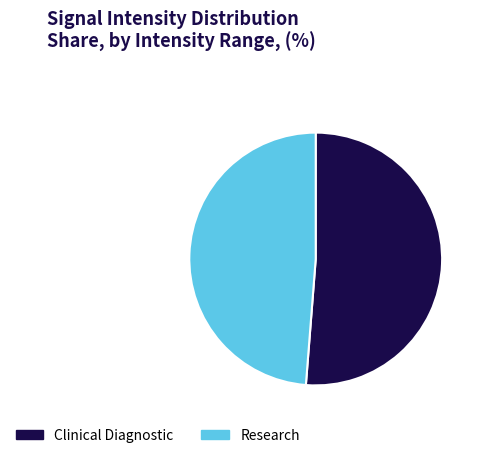

Is it true that Research is 43% of the pie?

False